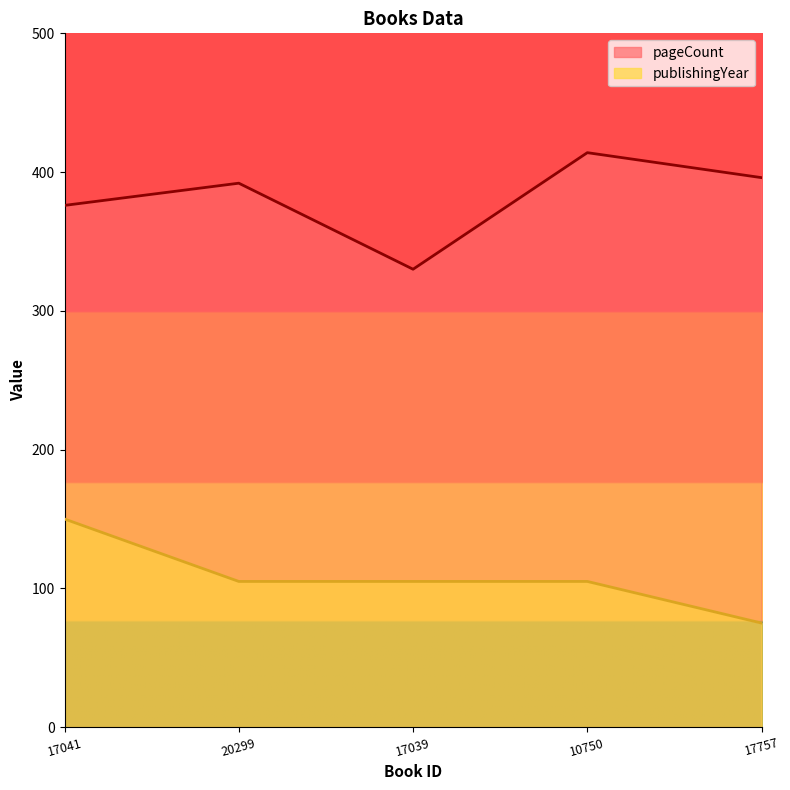

At which label does pageCount reach its peak?

10750